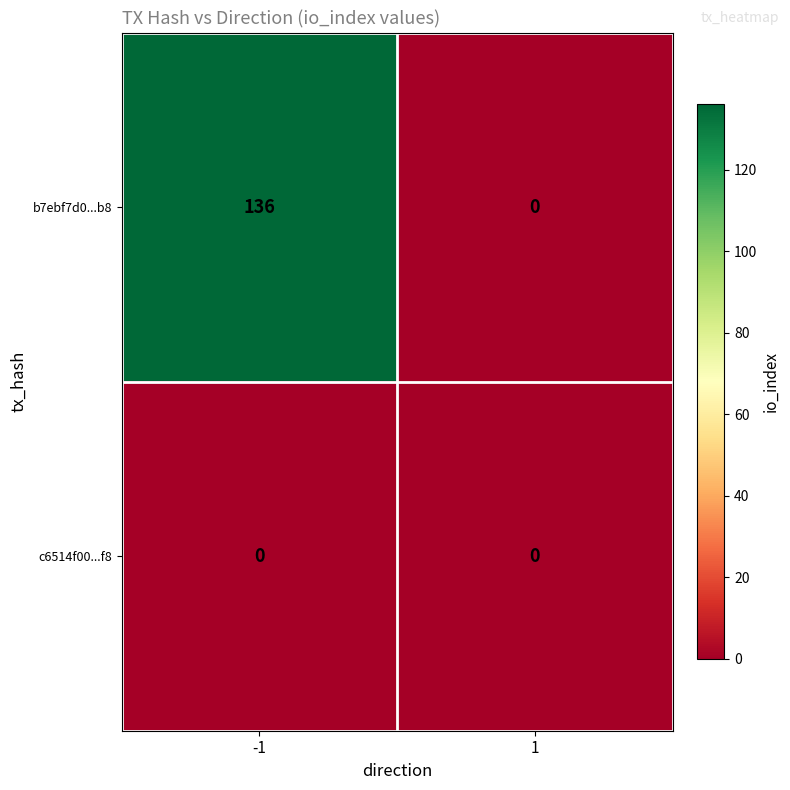

Which category has the highest value across all series?

-1